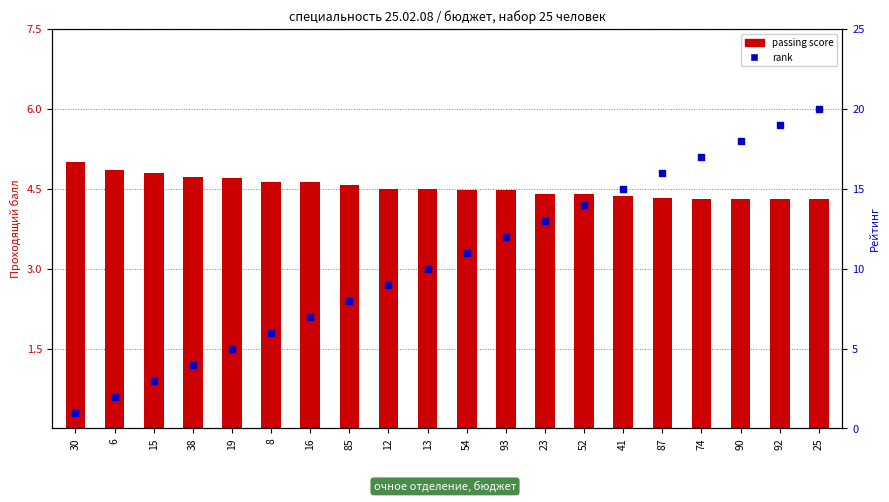

Which series reaches the maximum Y coordinate?

rank